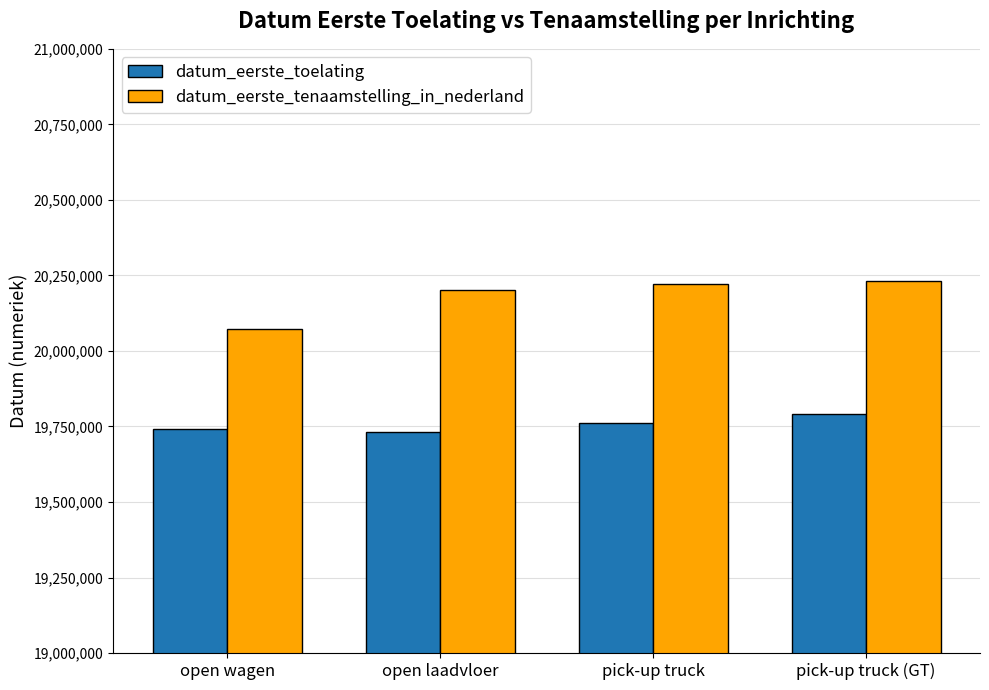

At which label is datum_eerste_toelating closest to 19760408?

pick-up truck